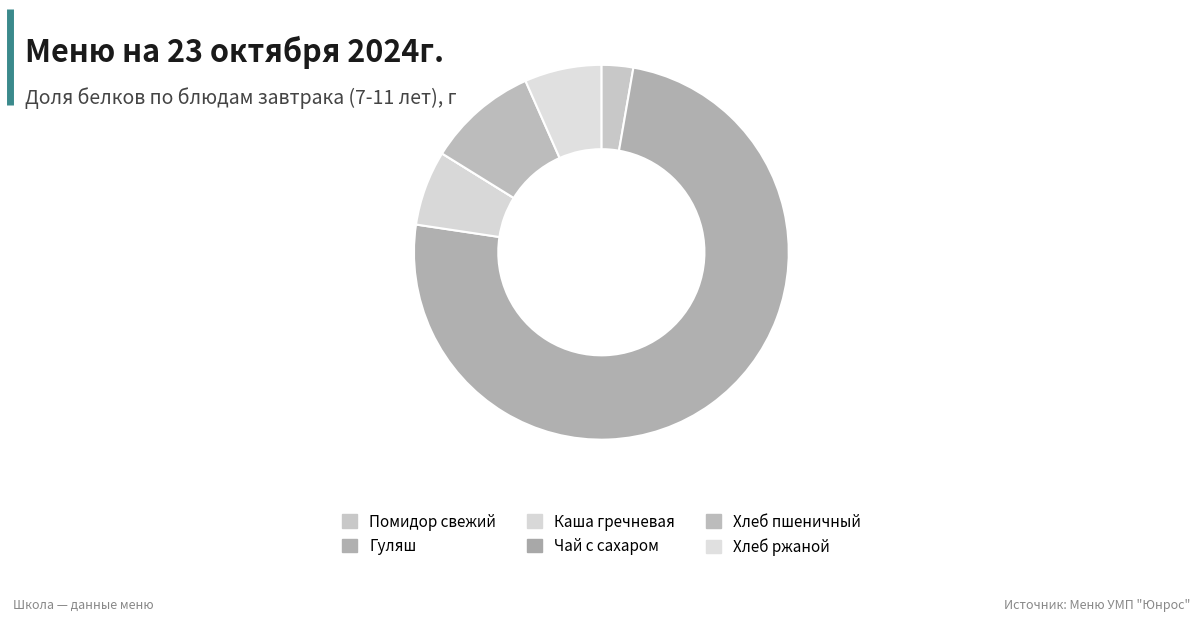

Does any single category account for the majority?

Yes